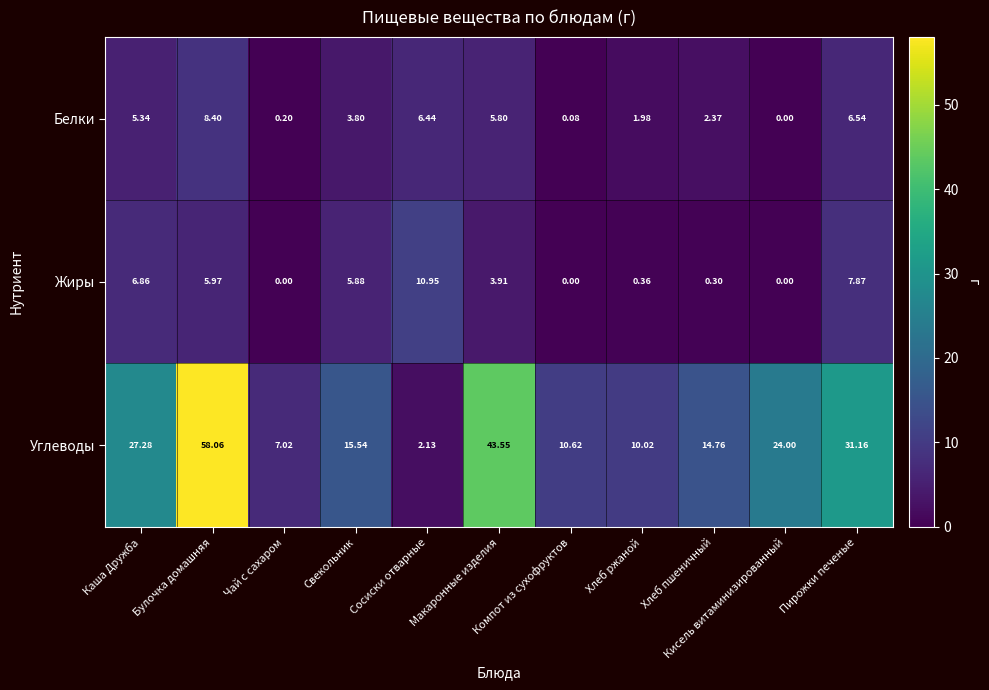

List the series in order of their peak value, highest first.

Углеводы, Жиры, Белки